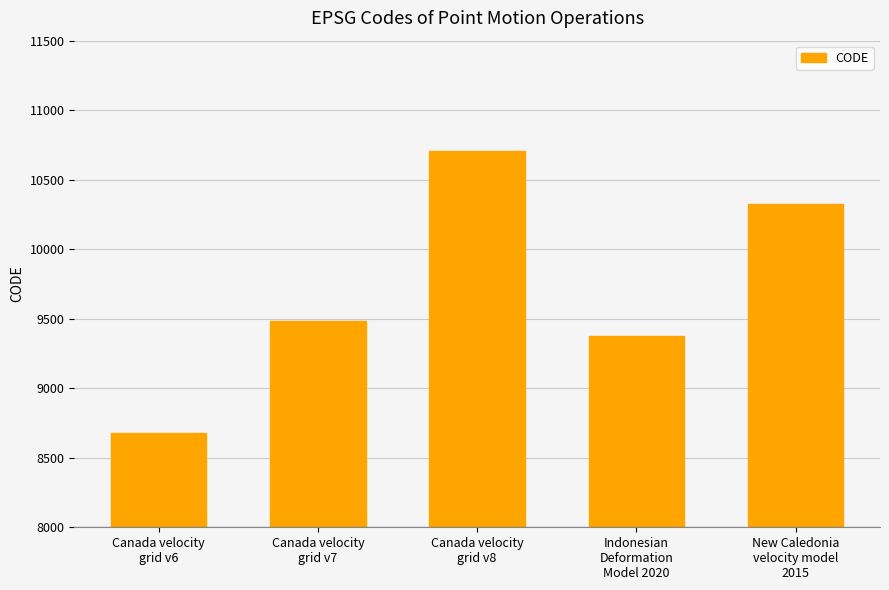

What is the value of the 2nd bar from the left?

9483